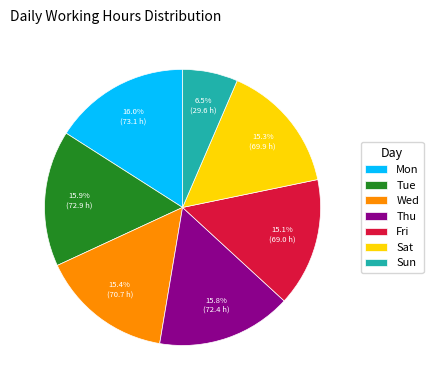

To the nearest percent, what is the average slice percentage?

14%